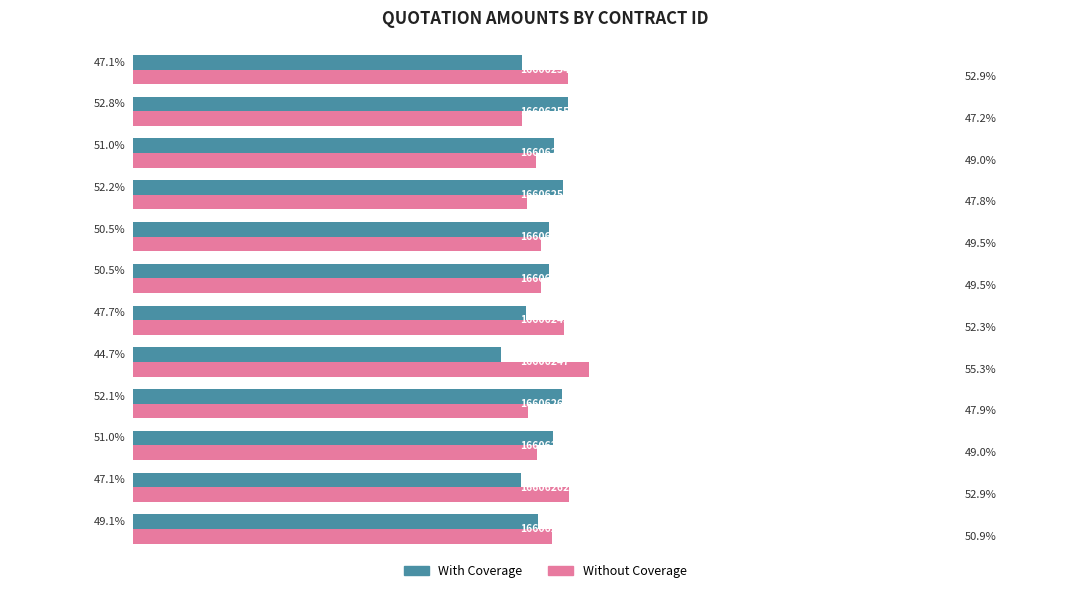

Rank the series by their maximum value, from lowest to highest.

With Coverage, Without Coverage